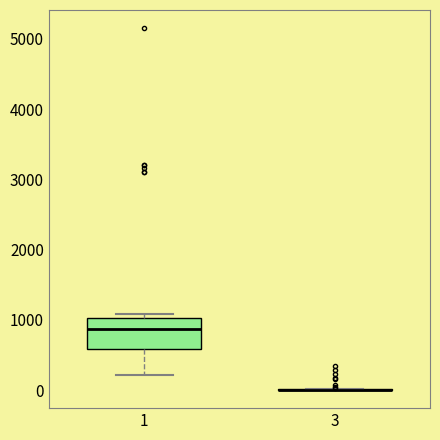

Comparing the boxes themselves (not the whiskers), which one is the tallest?

1